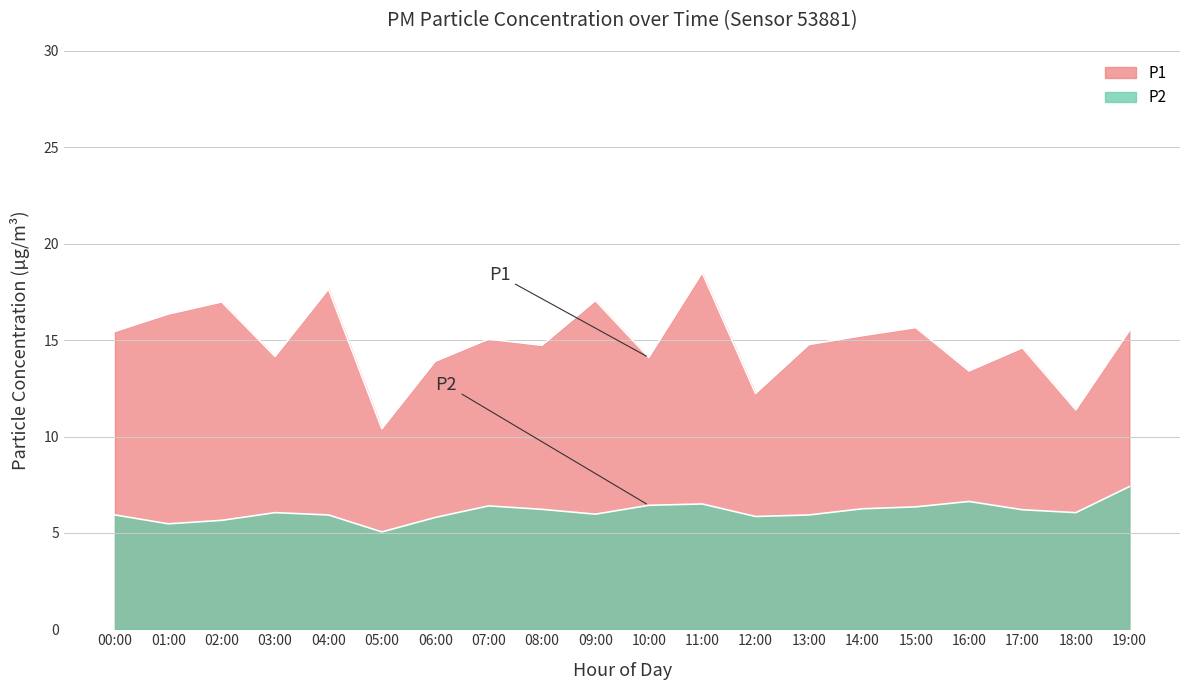

At which label does P1 reach its peak?

11:00